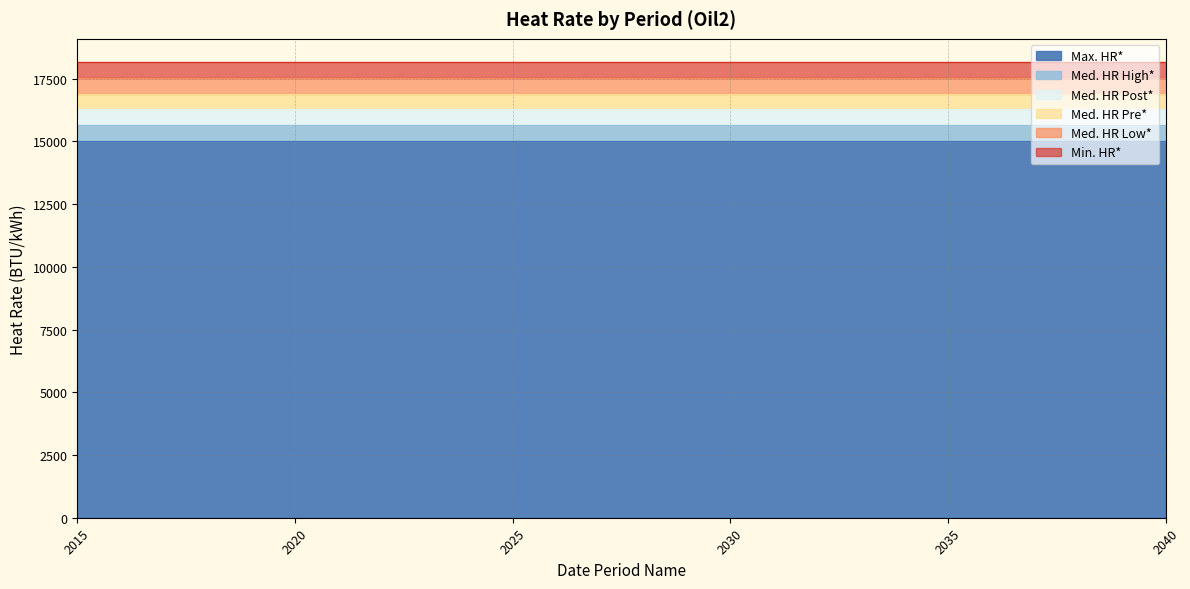

What is the difference between the highest and lowest values at 2021?

3176